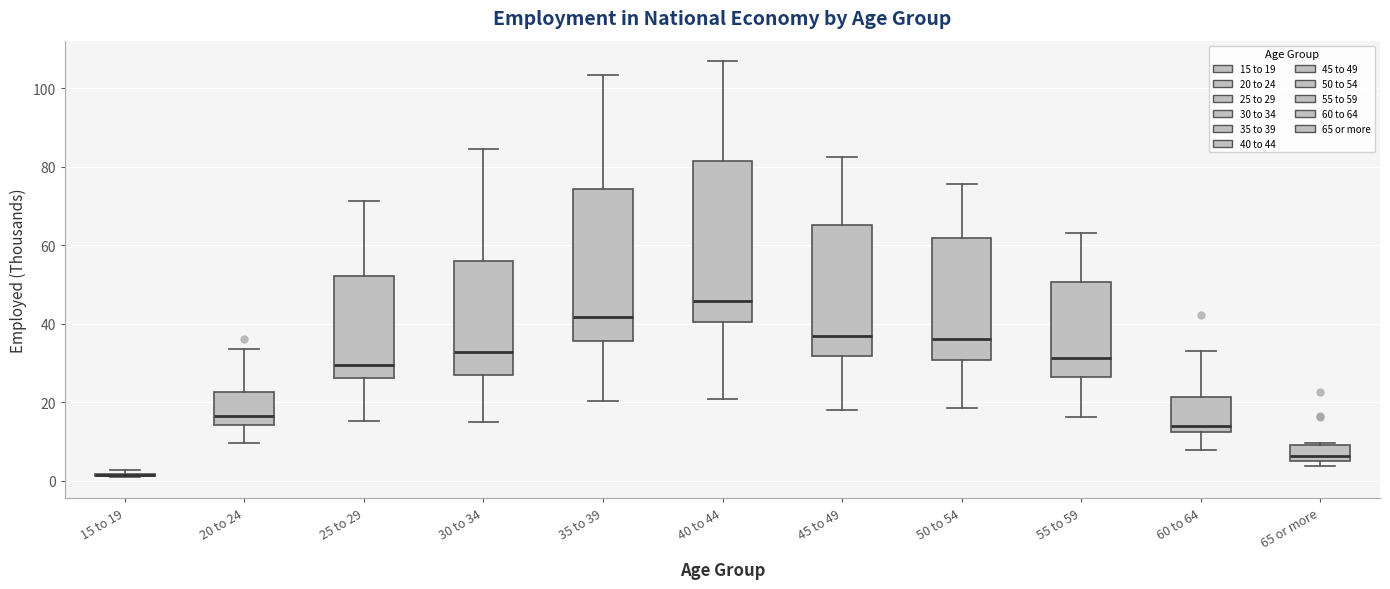

Comparing the boxes themselves (not the whiskers), which one is the tallest?

40 to 44